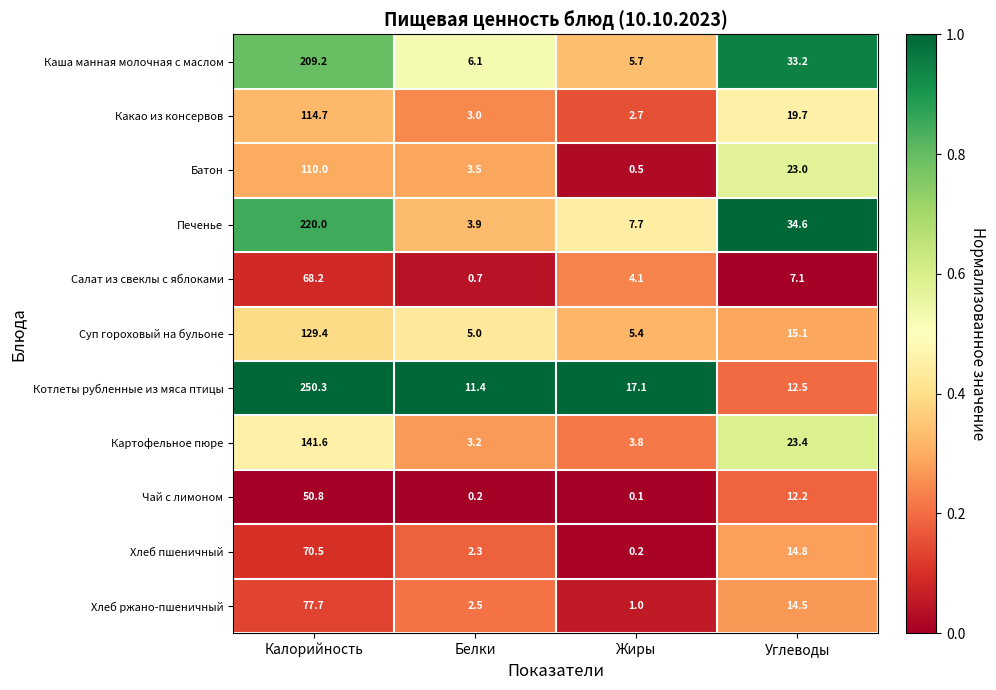

Is it true that Чай с лимоном equals 79.6 at Калорийность?

False